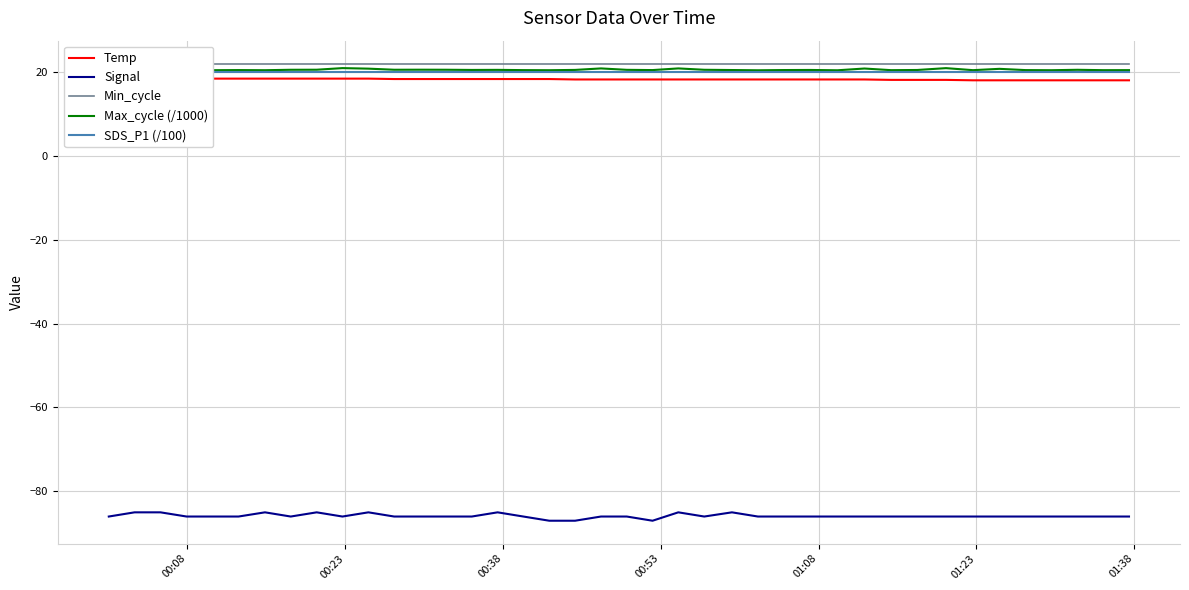

True or false: Signal and Max_cycle (/1000) cross at least once.

False